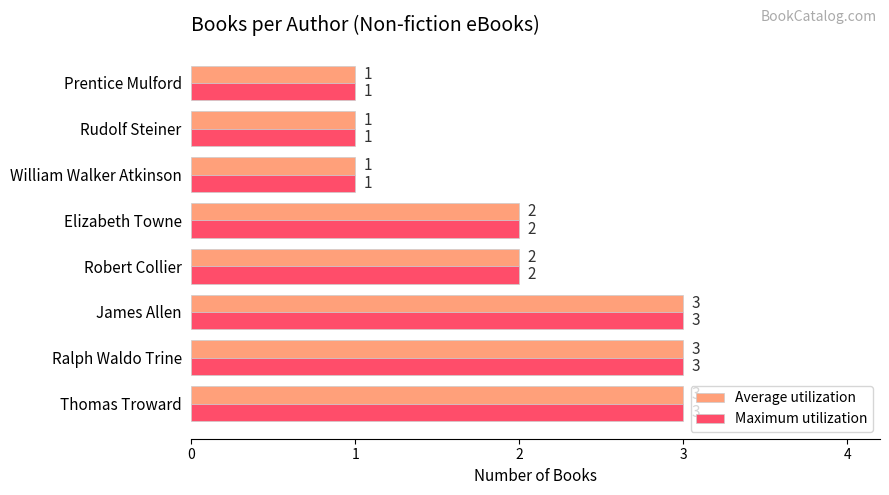

The Maximum utilization series shows 1 at Thomas Troward. True or false?

False